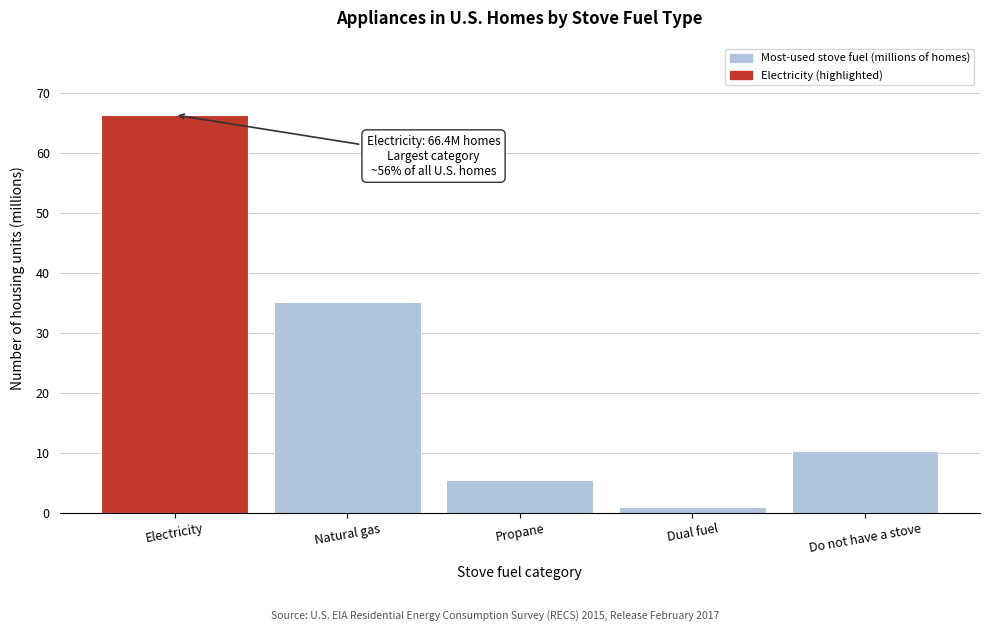

Reading left to right, transcribe all the data shown in this chart.

66.4	35.2	5.5	0.9	10.2